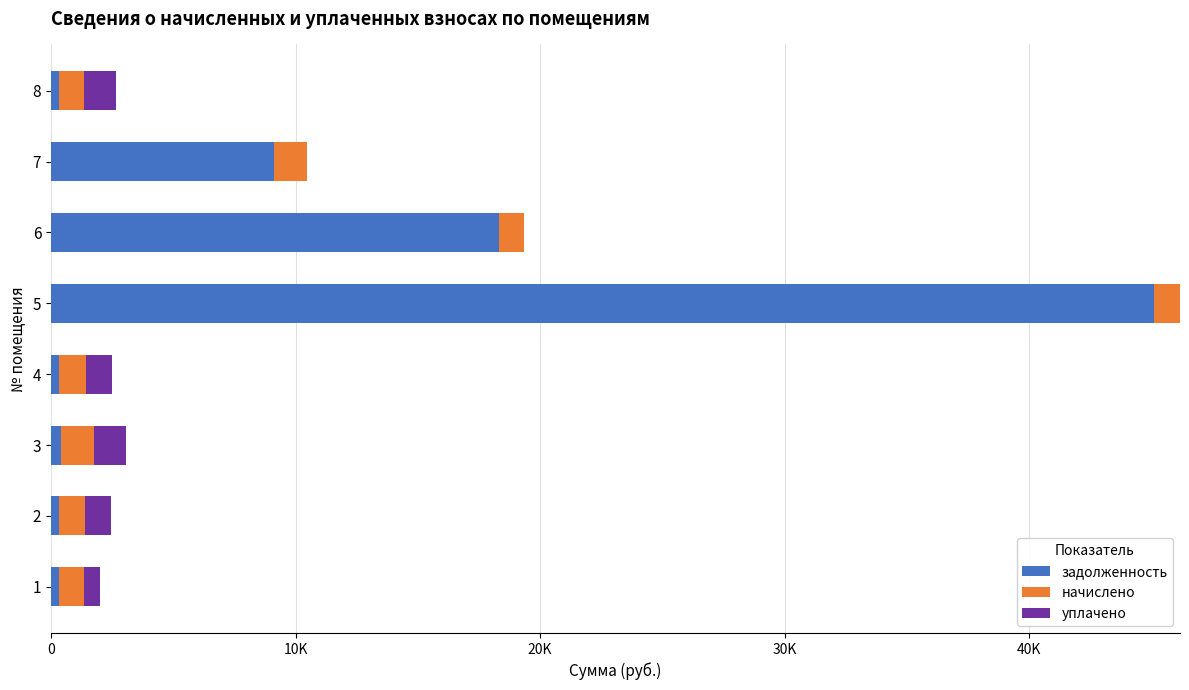

What are all the series names shown in the legend?

задолженность, начислено, уплачено